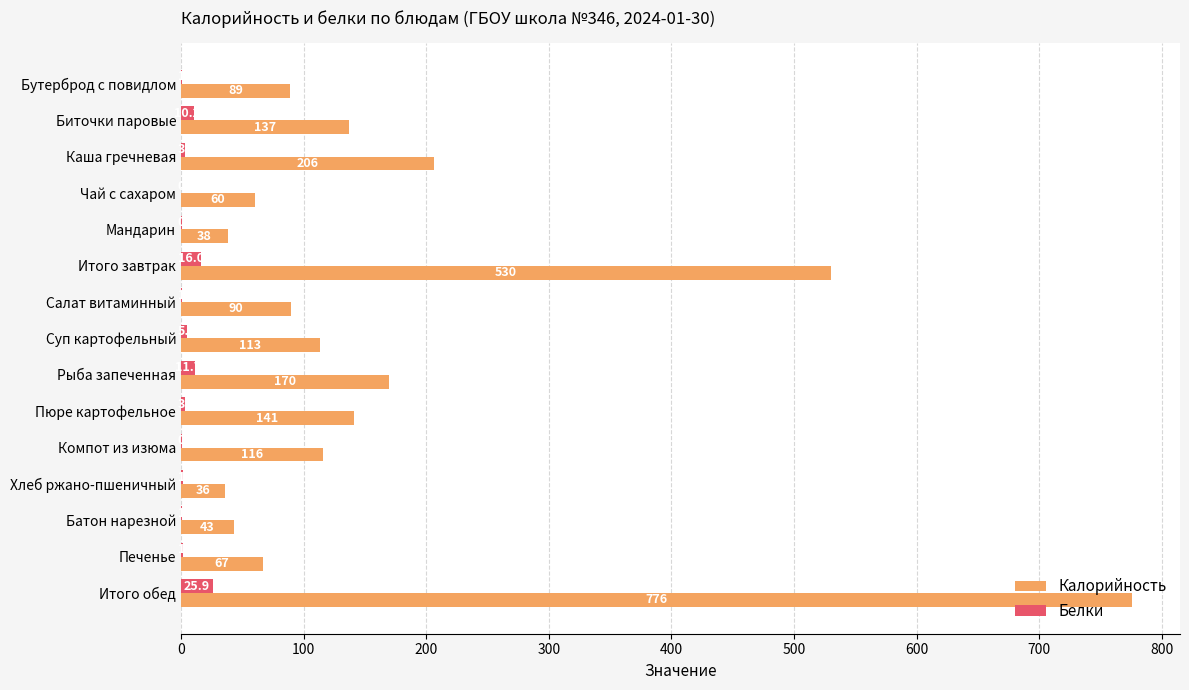

Is the value of Калорийность at Чай с сахаром greater than the value of Белки at Биточки паровые?

Yes